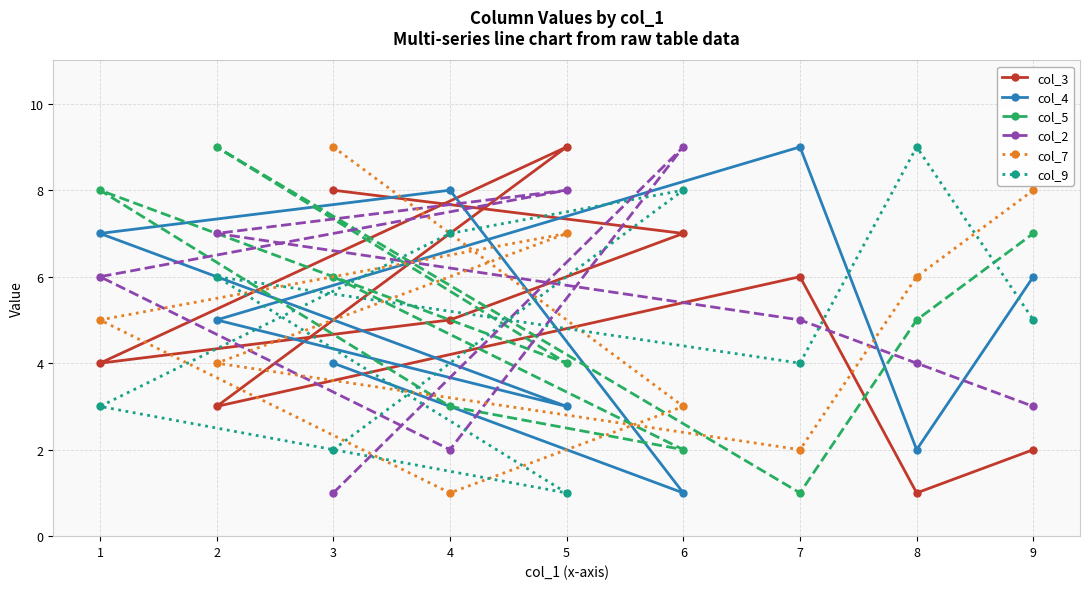

List the labels in order of col_2 value, smallest first.

3, 4, 9, 8, 7, 1, 2, 5, 6